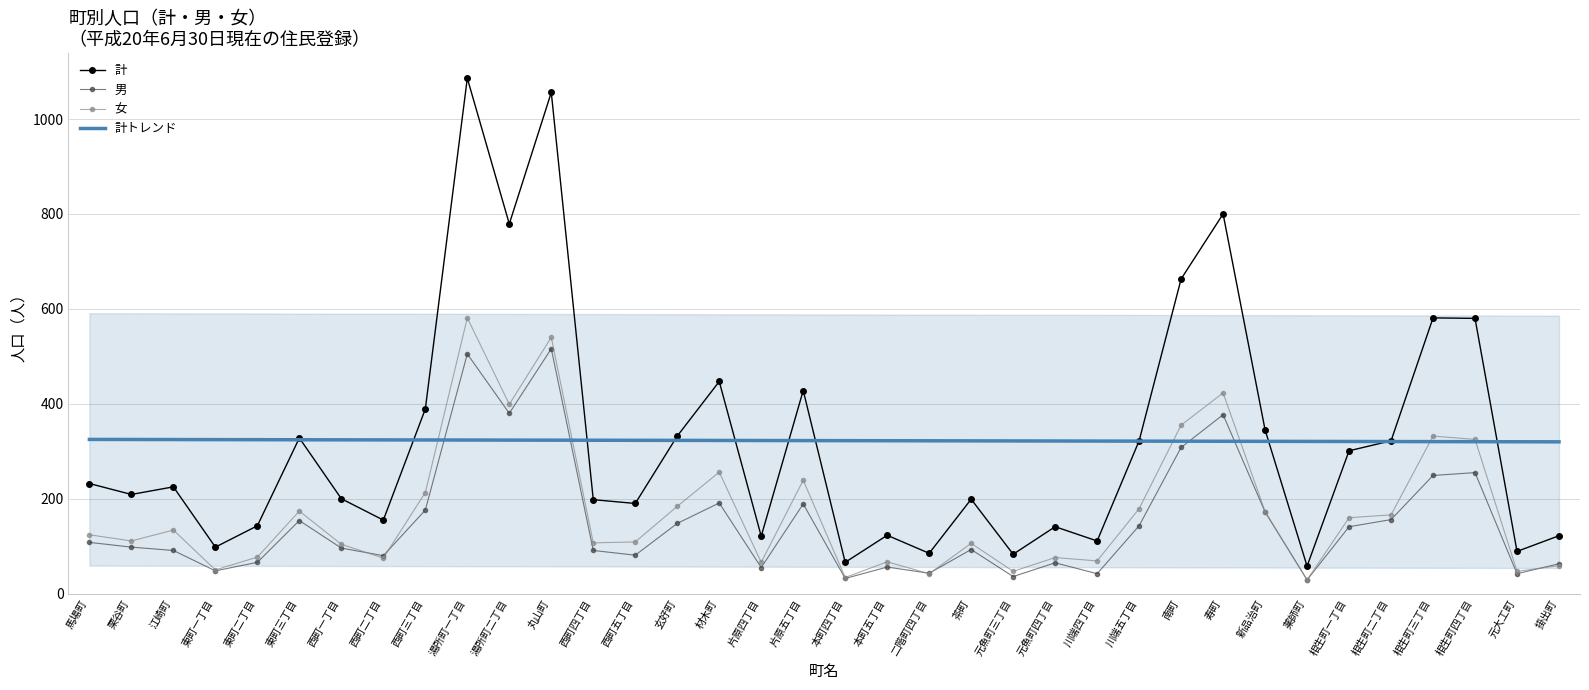

The 計 series shows 28.3 at 東町一丁目. True or false?

False